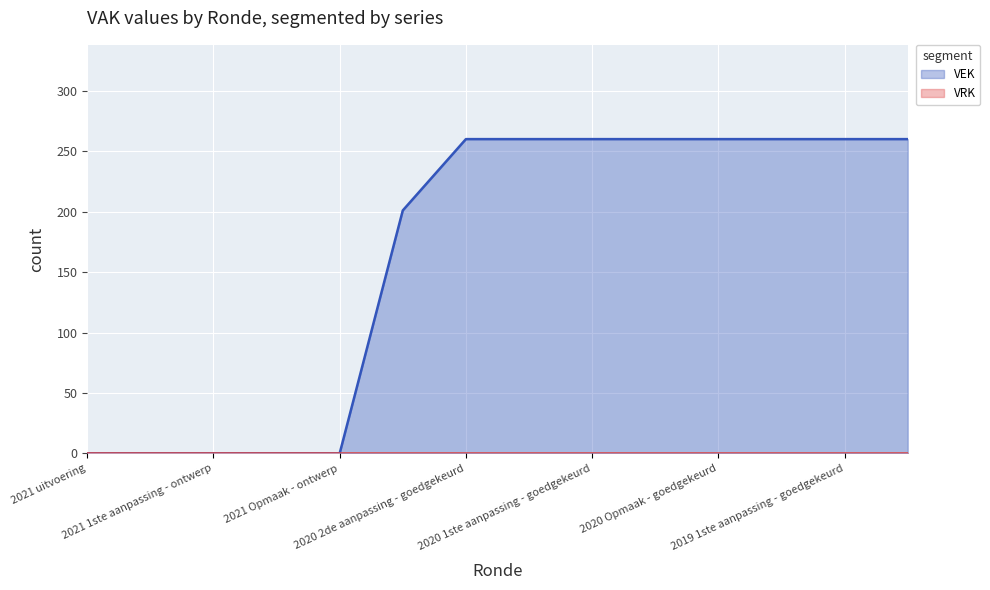

What is the difference between the maximum and minimum values?

260